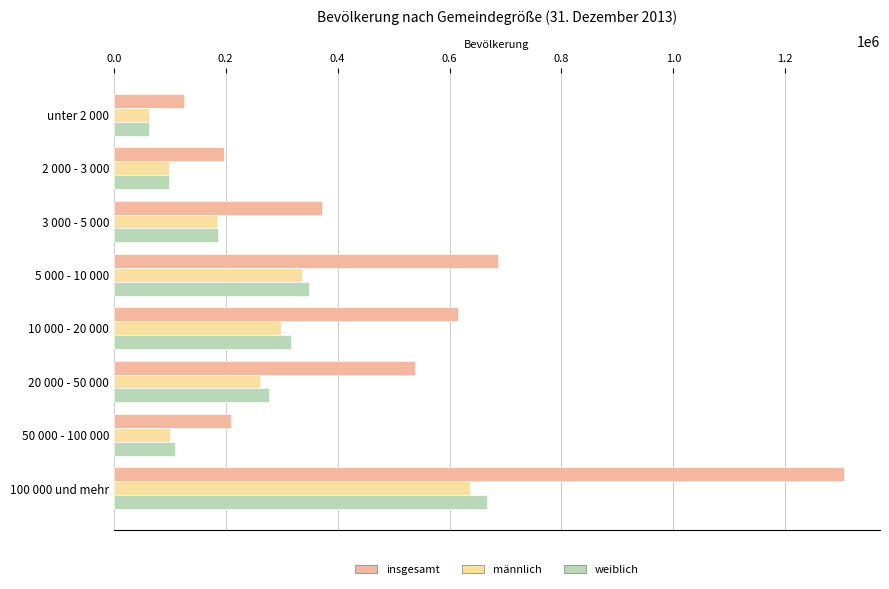

The value of insgesamt at 50 000 - 100 000 is 370939. True or false?

False